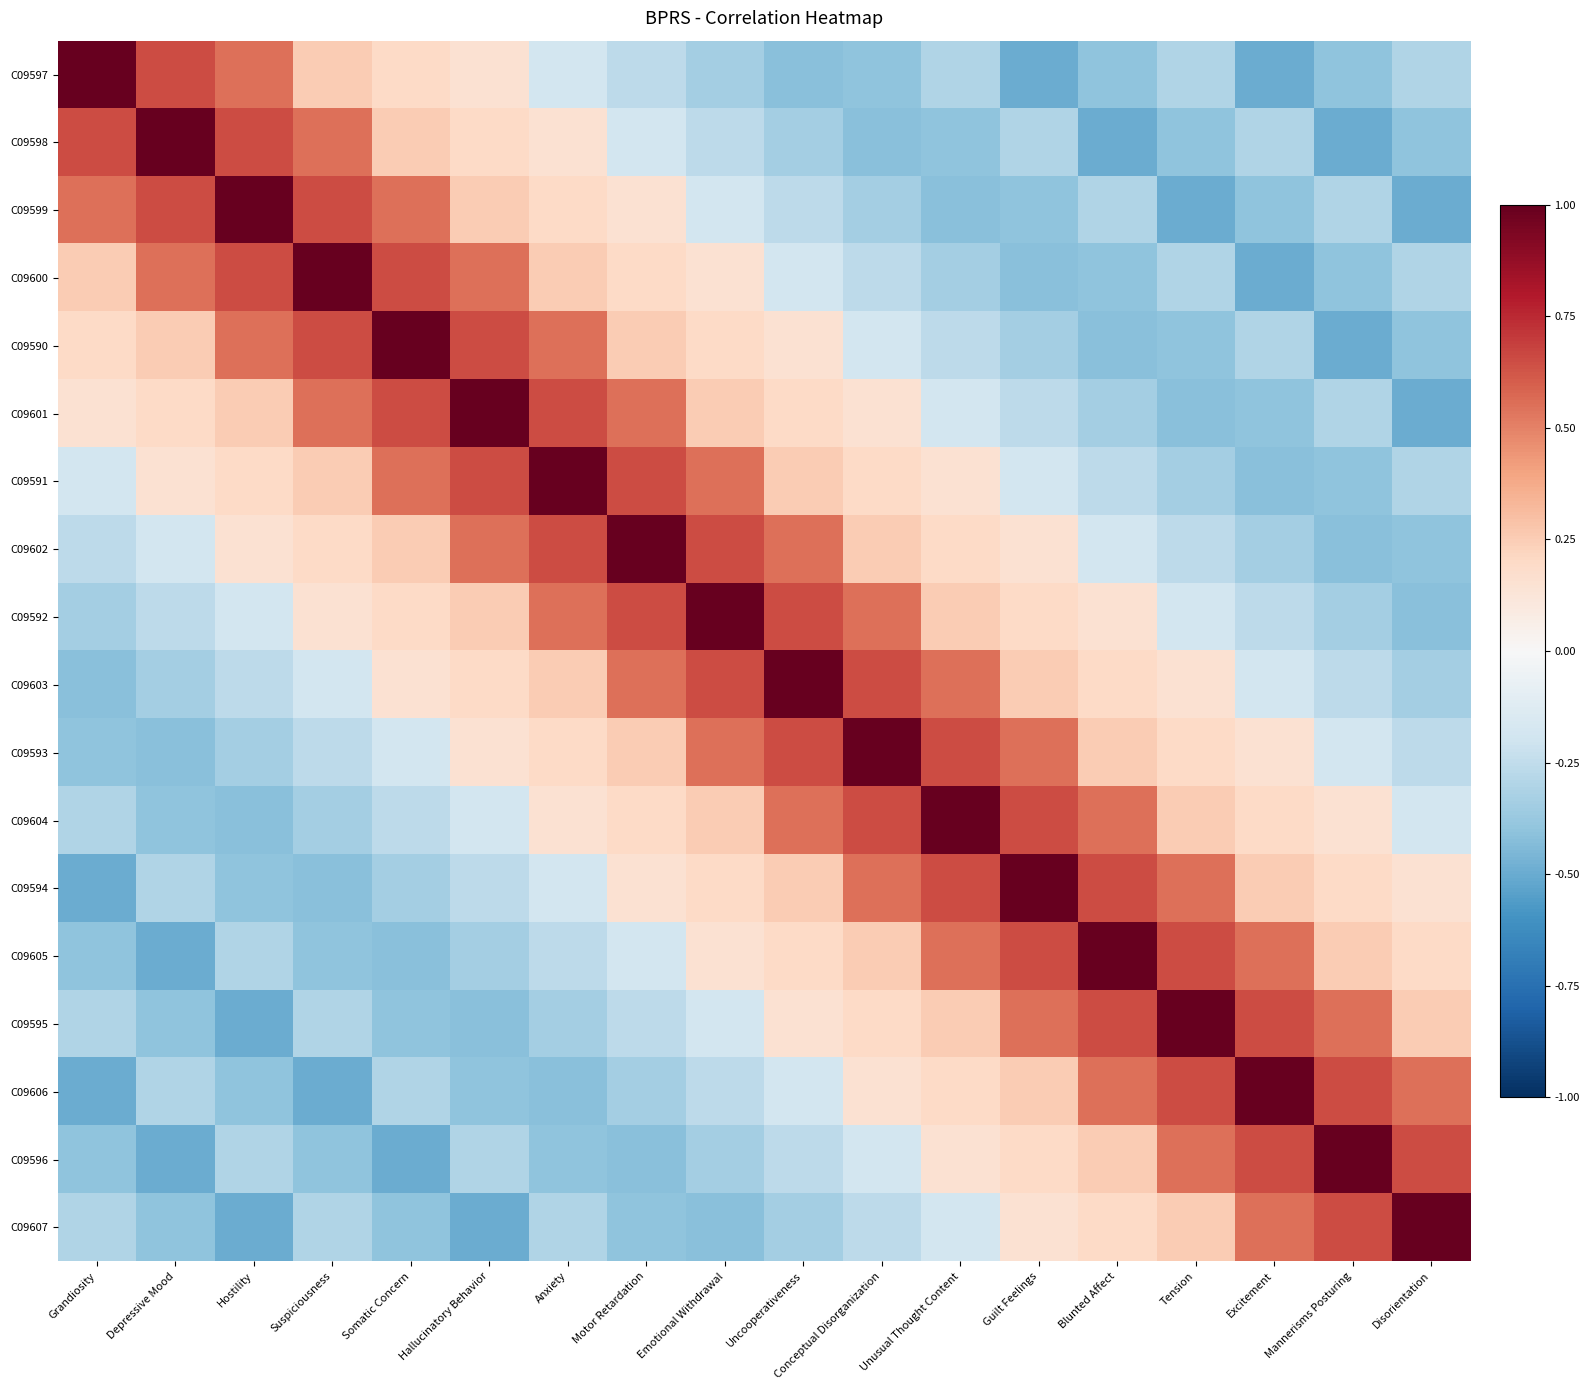

What is the spread (max minus min) of values at Motor Retardation?

1.4